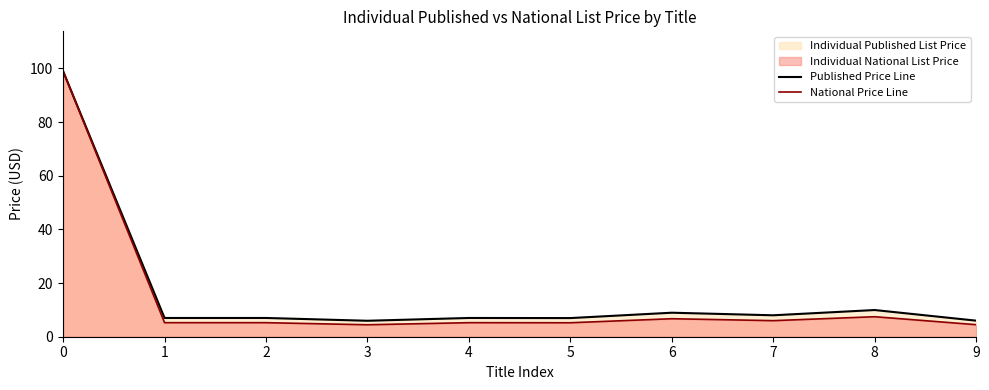

Which series has the largest total across all categories?

Published Price Line